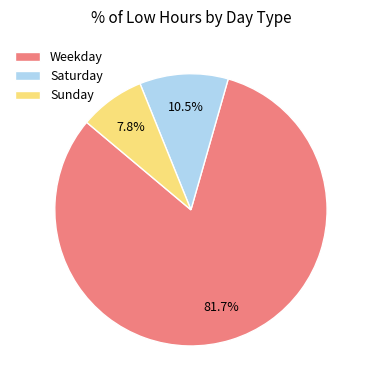

What percentage is NOT represented by Sunday?

92.2%